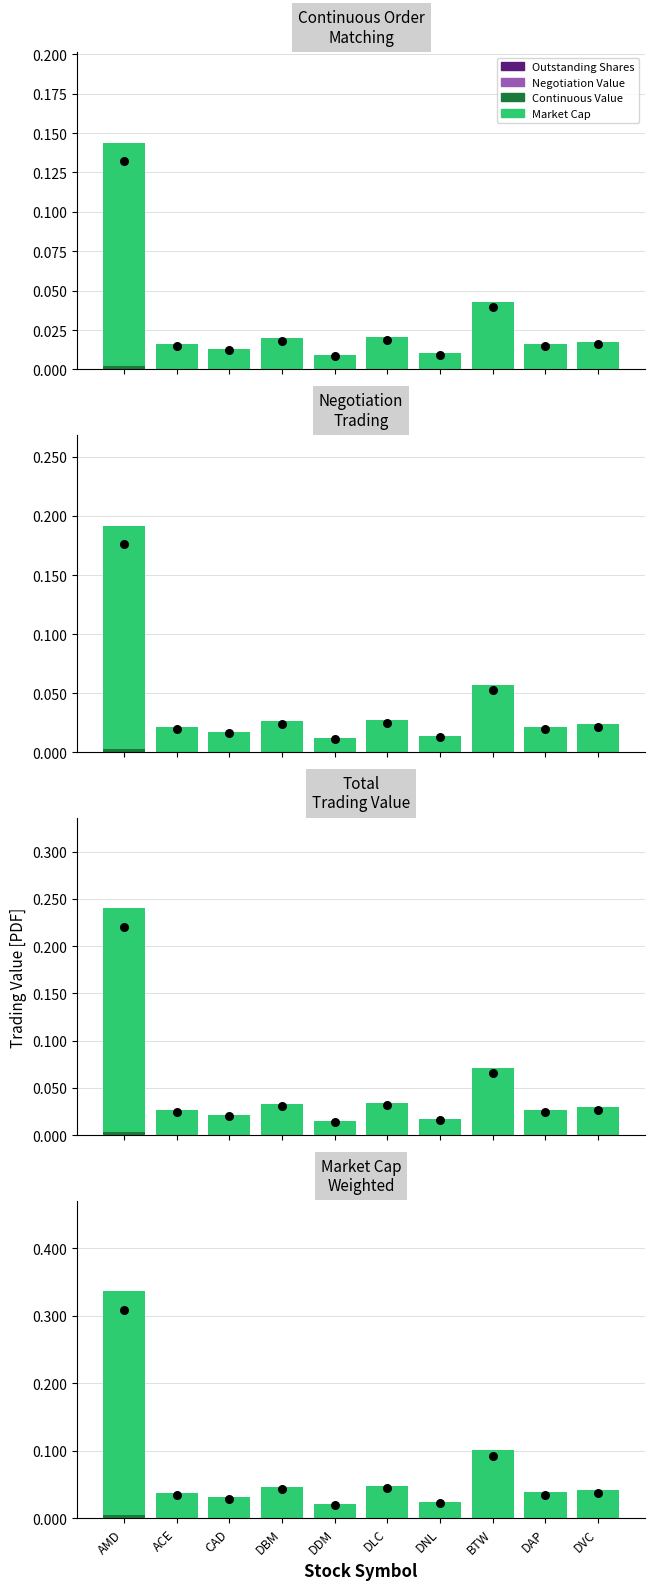

What are all the series names shown in the legend?

Outstanding Shares, Negotiation Value, Continuous Value, Market Cap